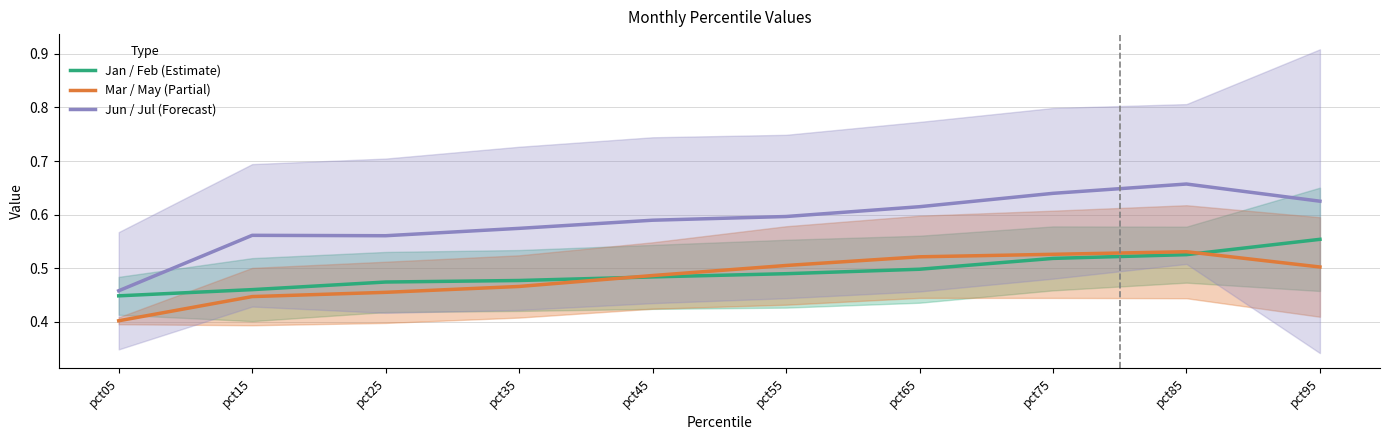

Which series has the largest total across all categories?

Jun / Jul (Forecast)